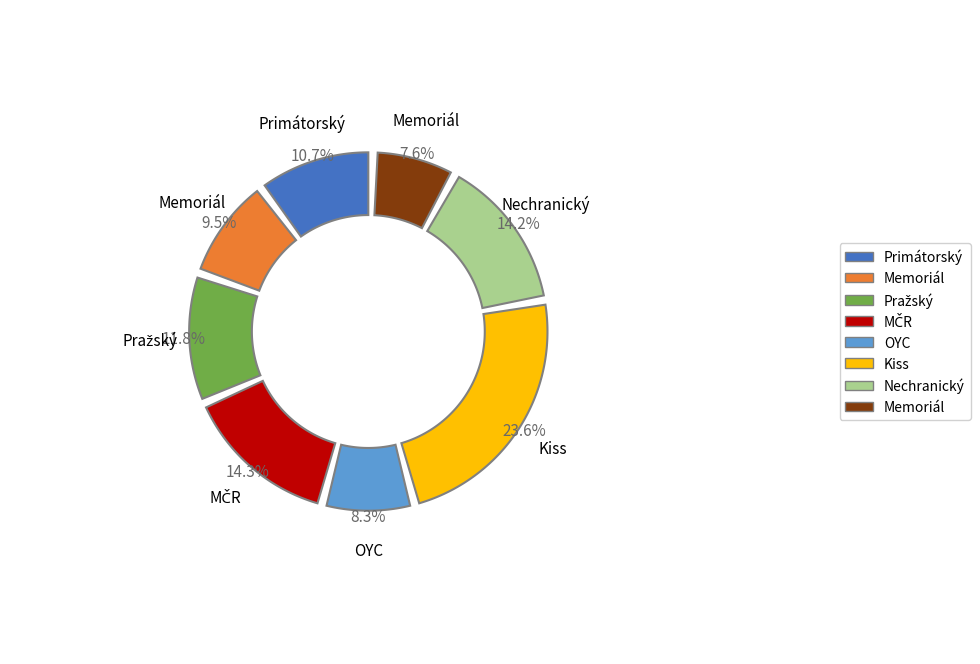

To the nearest percent, what is the difference between the OYC Prague Regatta 2019 and Memoriál Rösslera-Ořovského slice percentages?

1%